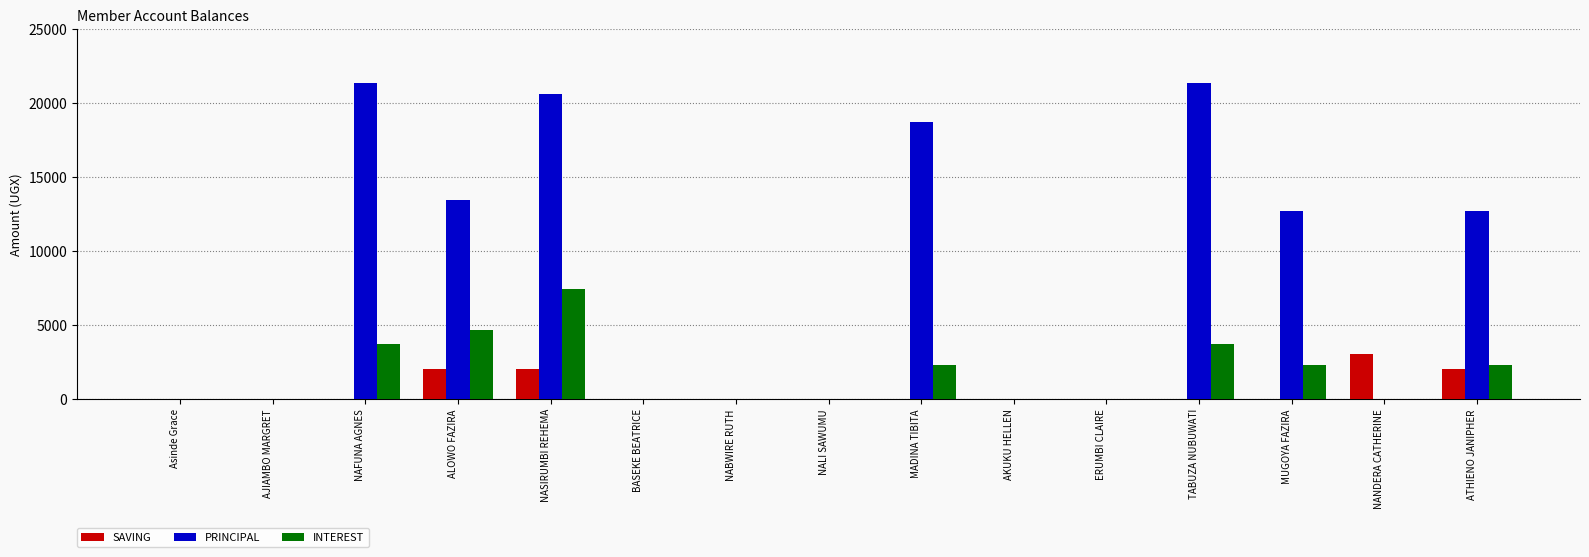

What is the sum of the SAVING values at MUGOYA FAZIRA and NANDERA CATHERINE?

3000